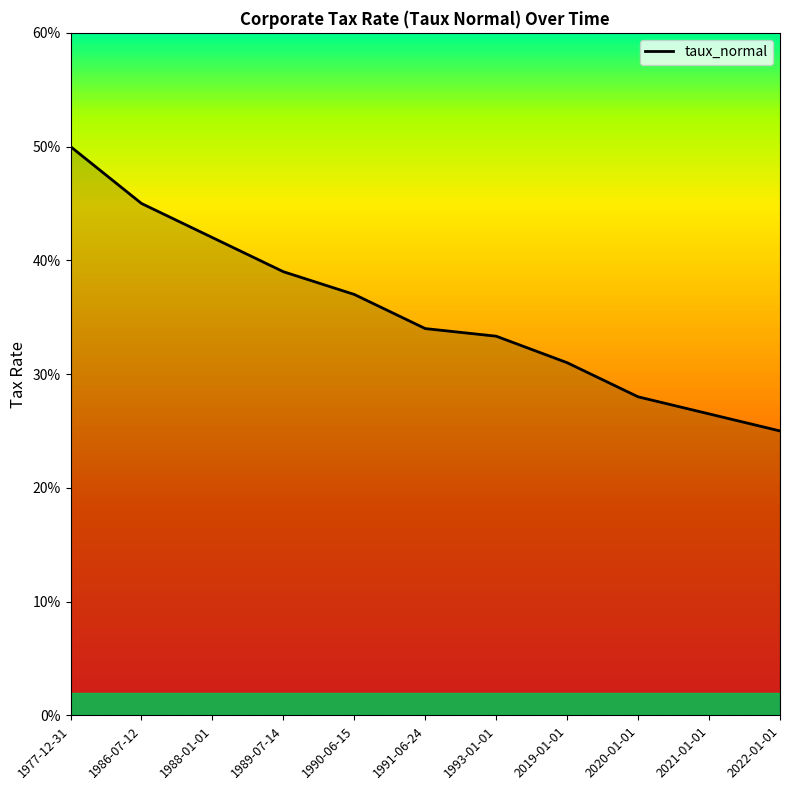

Which label corresponds to the largest value in the chart?

1977-12-31